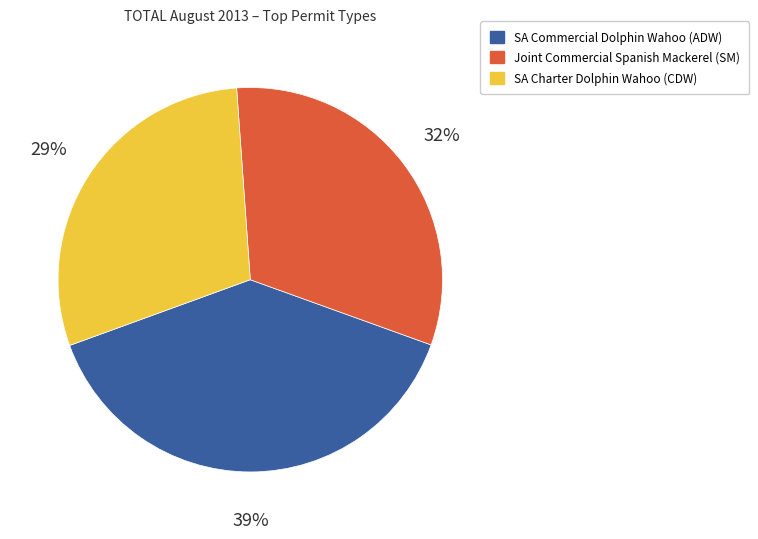

To the nearest percent, what is the difference between the largest and smallest slice percentages?

10%